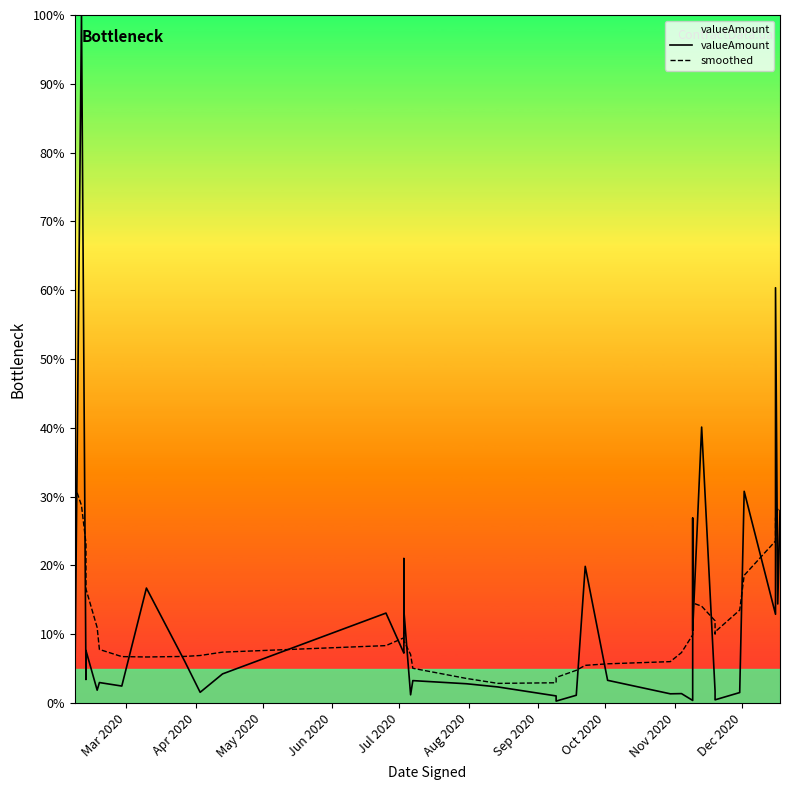

In smoothed, how many points are higher than both neighbors (excluding endpoints)?

2